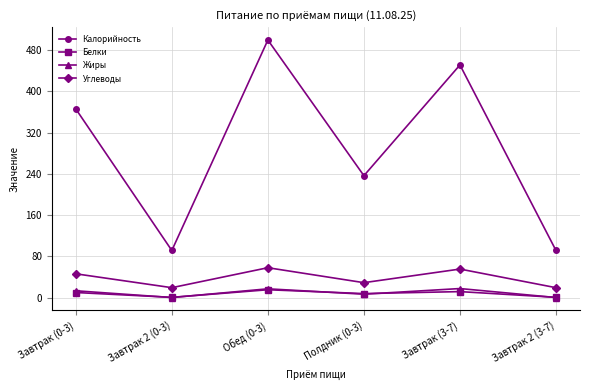

What is the label of the 6th point from the left?

Завтрак 2 (3-7)